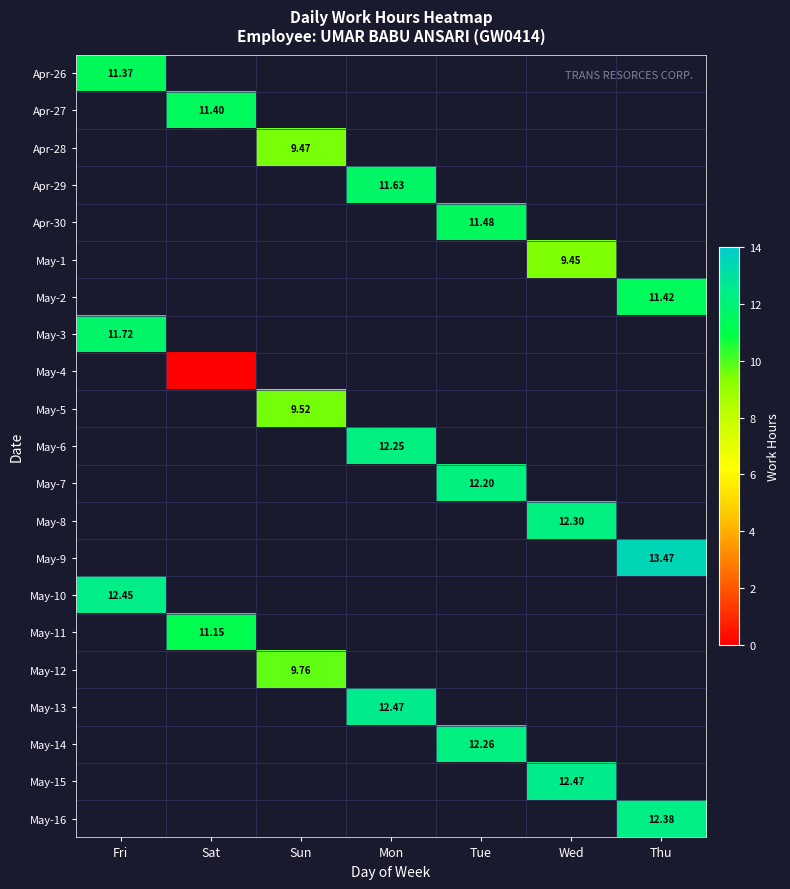

Which series has the largest range (max minus min)?

Apr-26